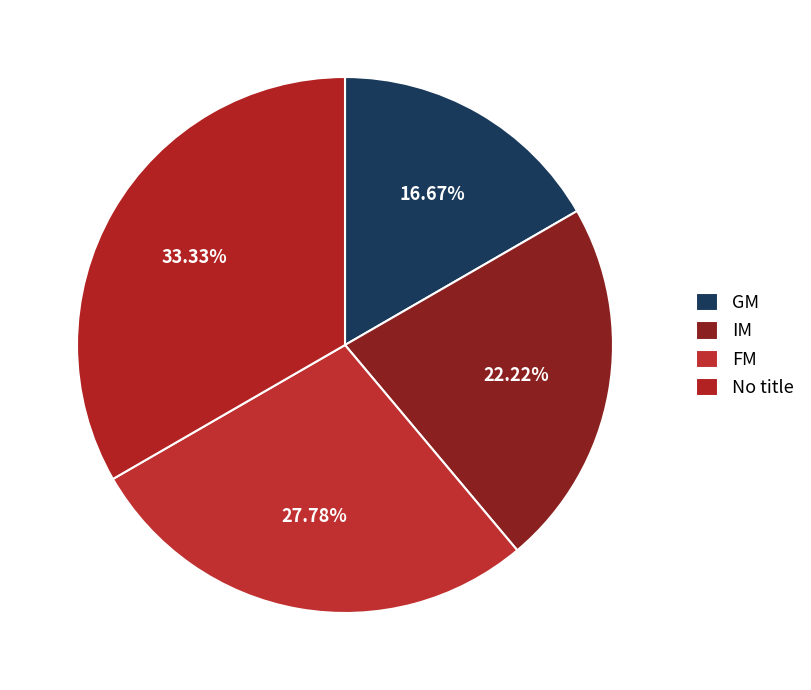

How many segments does this pie chart have?

4